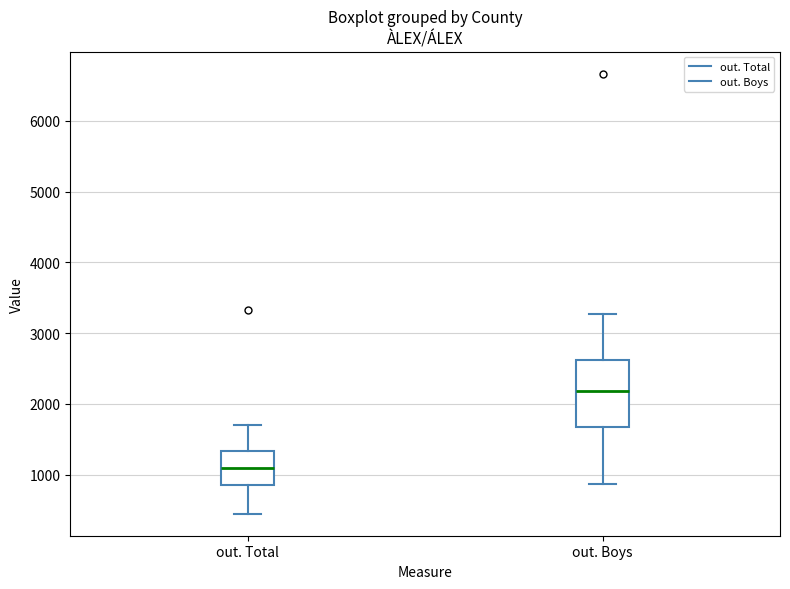

Which box's median line is the highest?

out. Boys